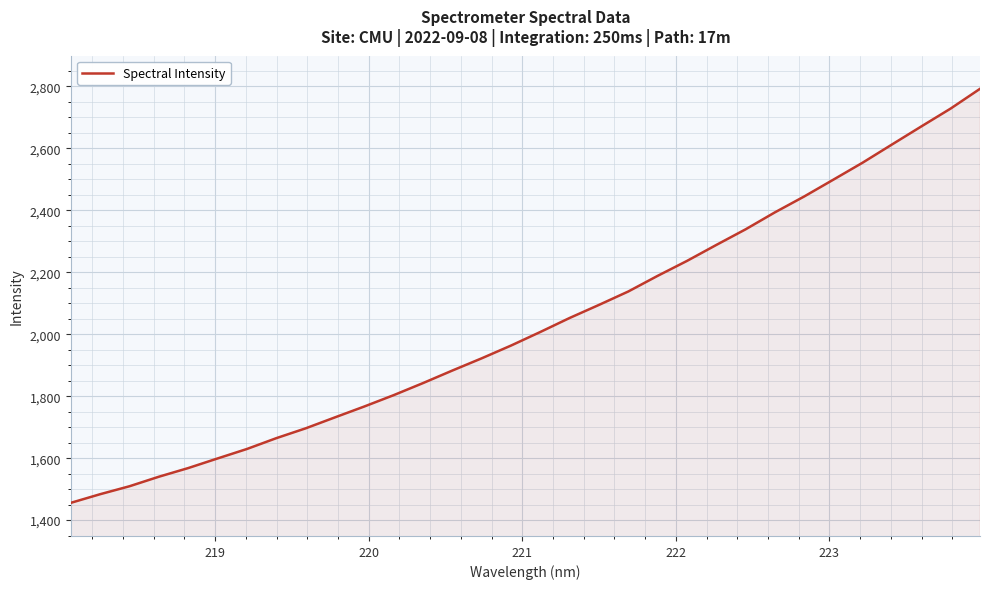

How many distinct data groups are displayed?

1